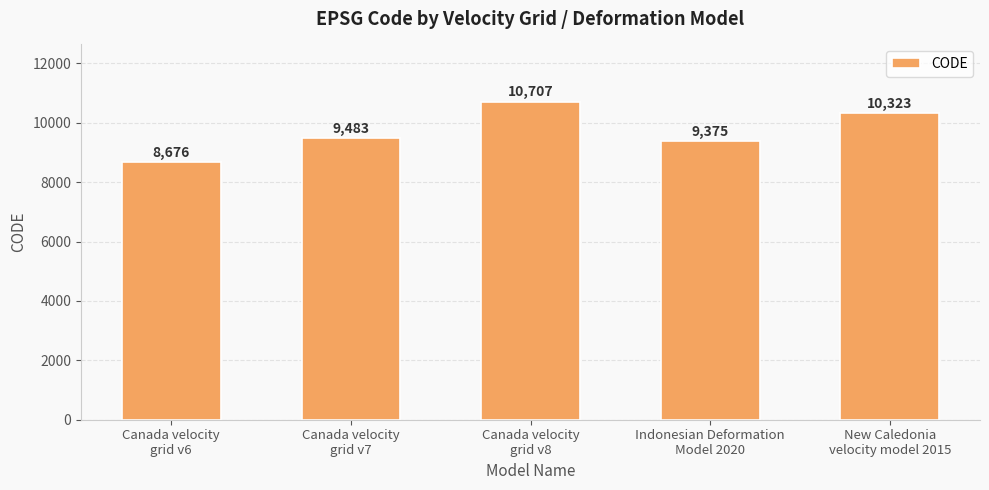

What is the change in value from Canada velocity
grid v6 to Canada velocity
grid v8?

+2031